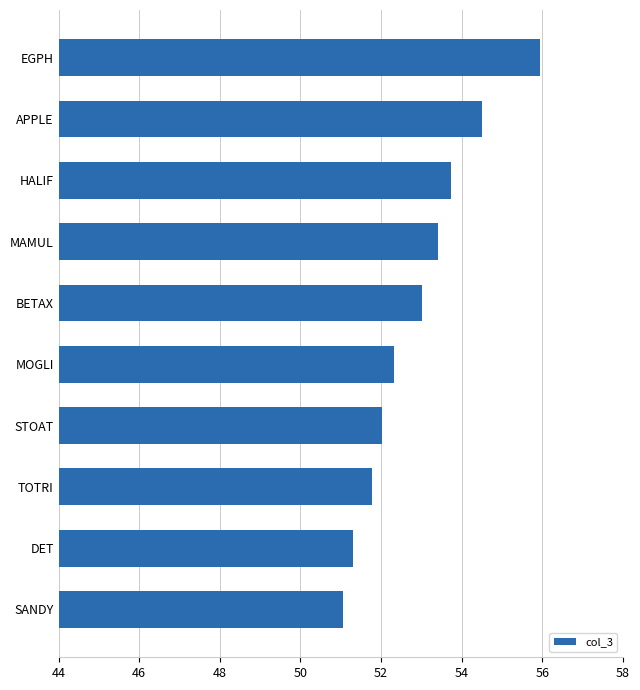

Approximately how many times larger is the value at EGPH compared to APPLE?

1.0